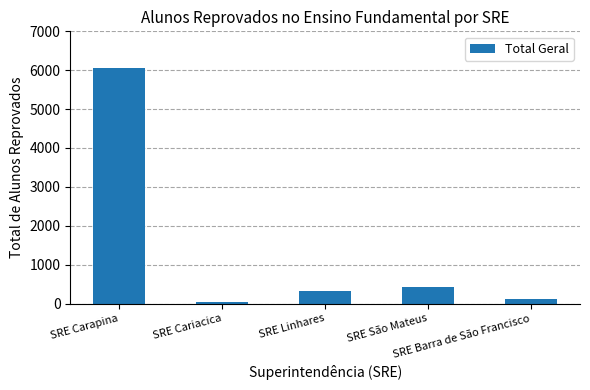

Rank the categories by value from highest to lowest.

SRE Carapina, SRE São Mateus, SRE Linhares, SRE Barra de São Francisco, SRE Cariacica